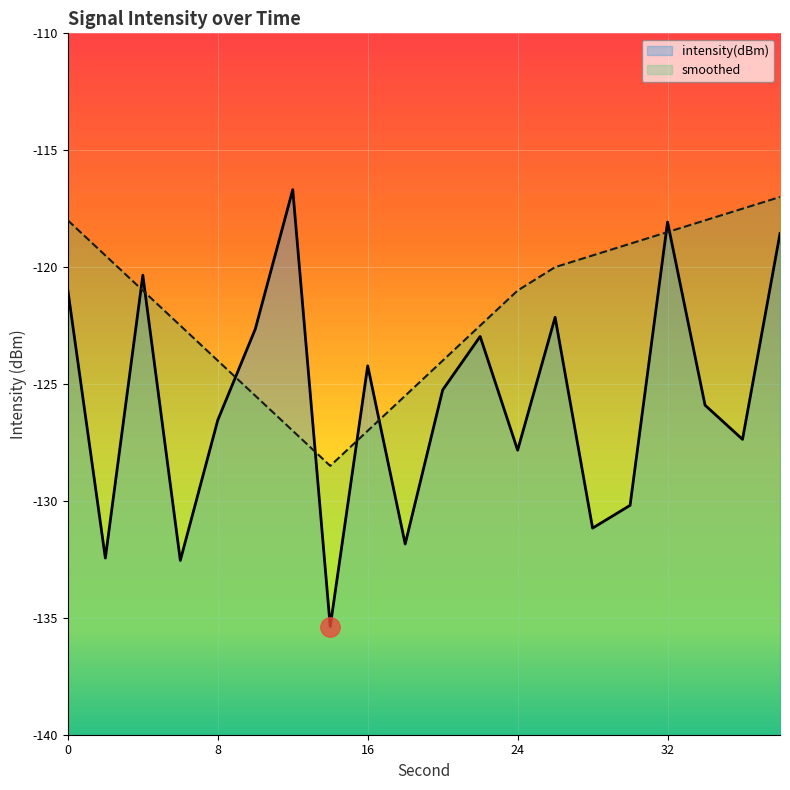

How many values in the intensity(dBm) series exceed -125?

9